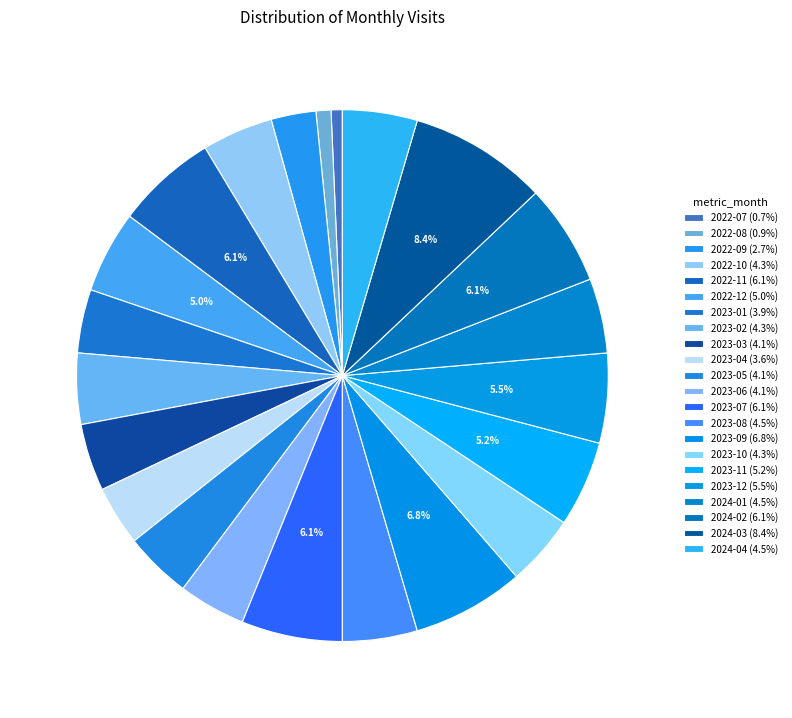

To the nearest percent, what percentage of the pie is 2023-06?

4%